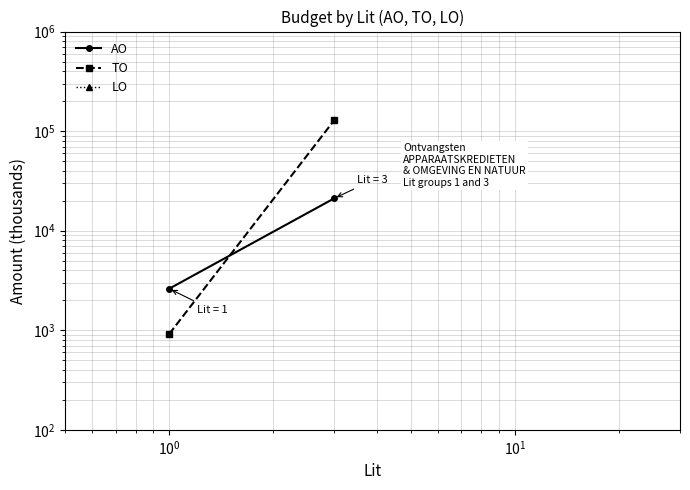

What is the highest value of the TO series?

128437